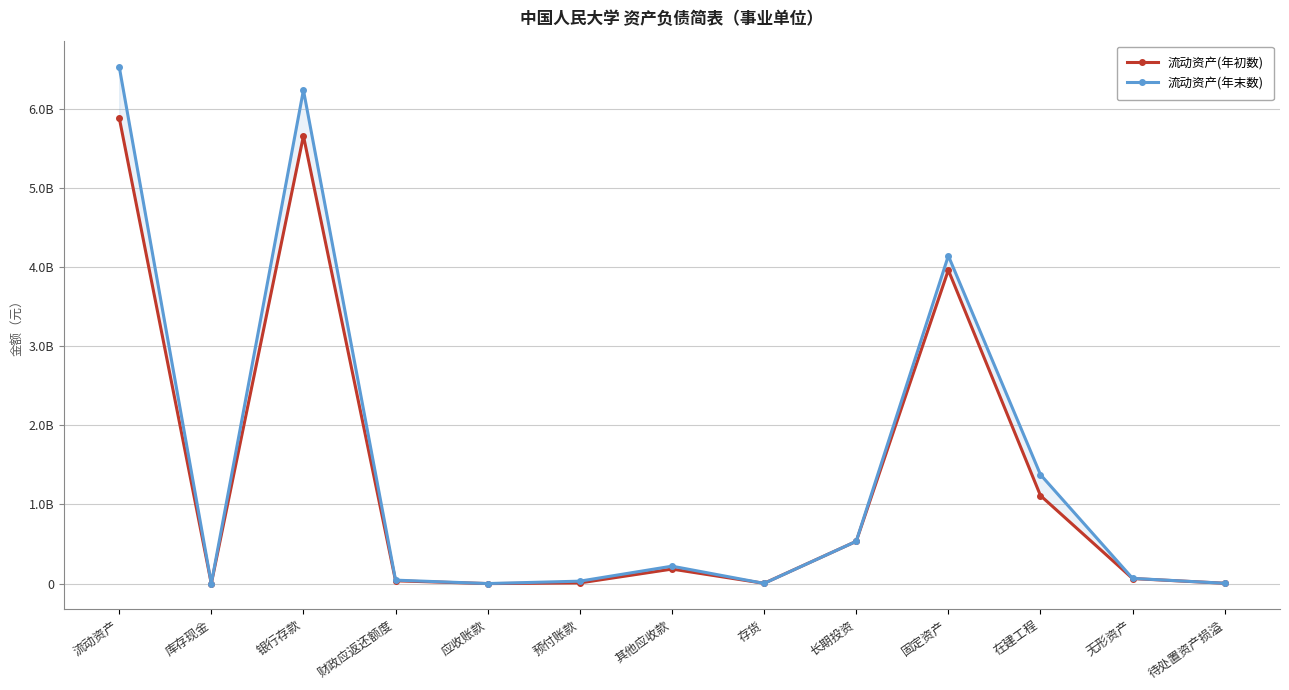

What is the label of the 2nd point from the left?

库存现金